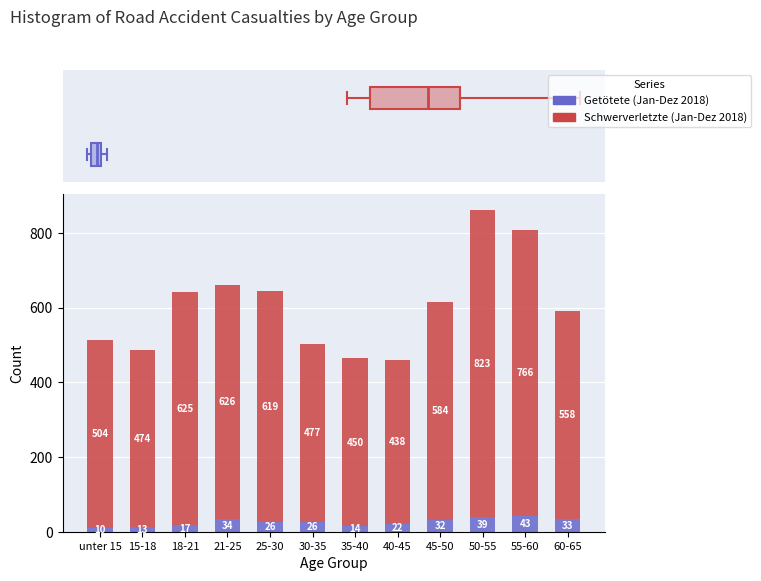

What is the total value across all series at unter 15?

514